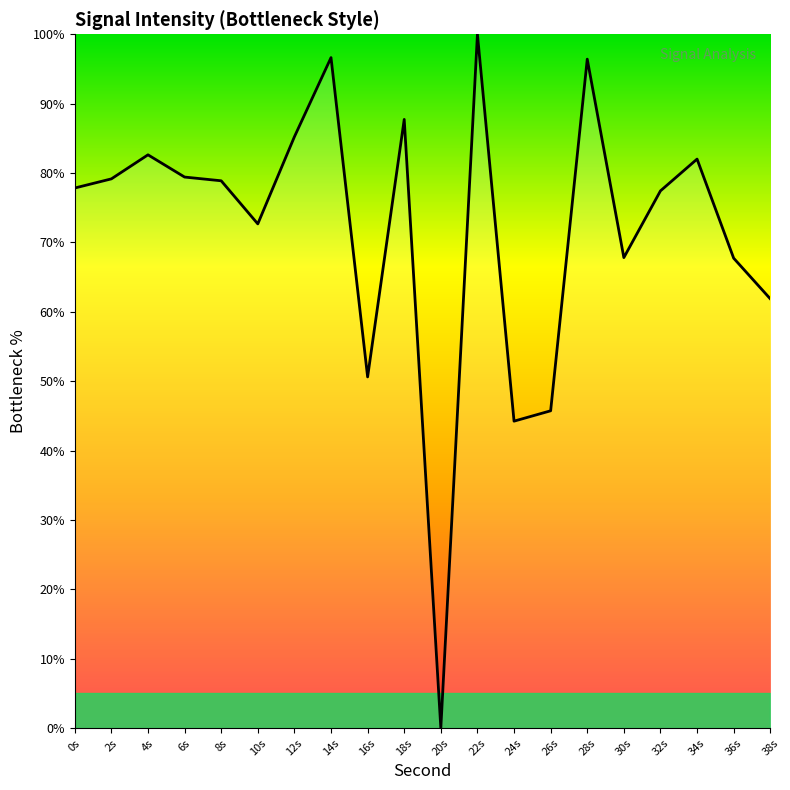

How many values are above zero?

19